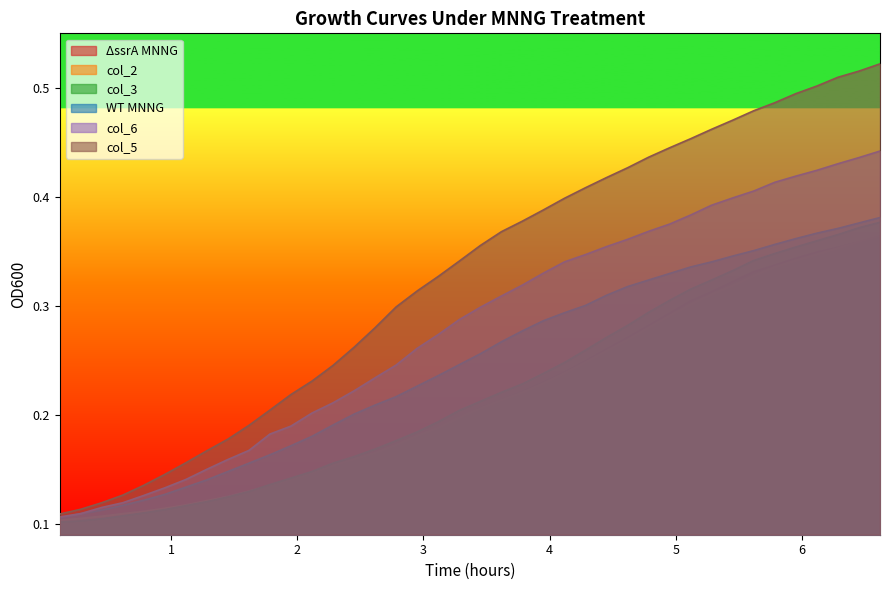

Count the number of data series in this chart.

6